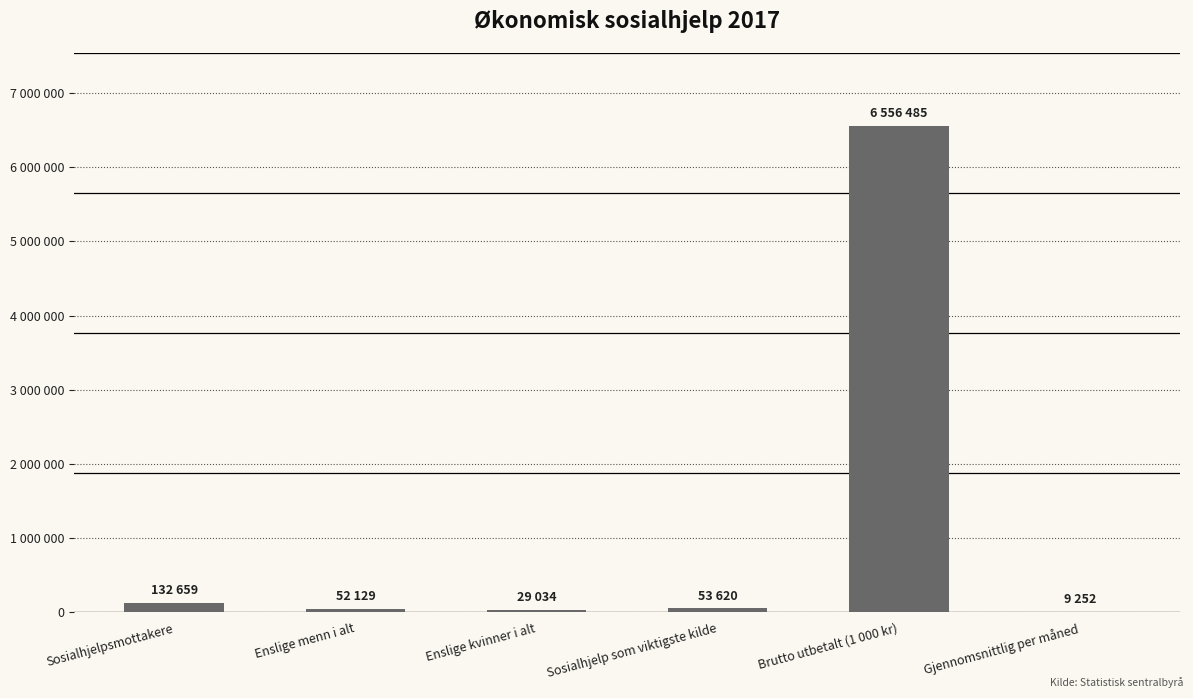

Reading right to left, list all the values displayed in this chart.

Gjennomsnittlig per måned=9252	Brutto utbetalt (1 000 kr)=6556485	Sosialhjelp som viktigste kilde=53620	Enslige kvinner i alt=29034	Enslige menn i alt=52129	Sosialhjelpsmottakere=132659